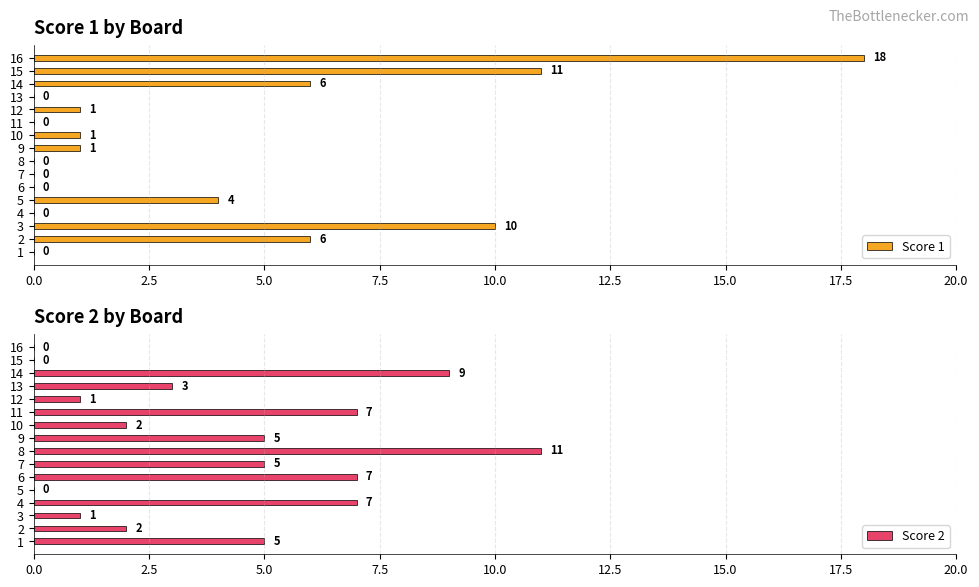

What is the sum of all Score 1 values?

58